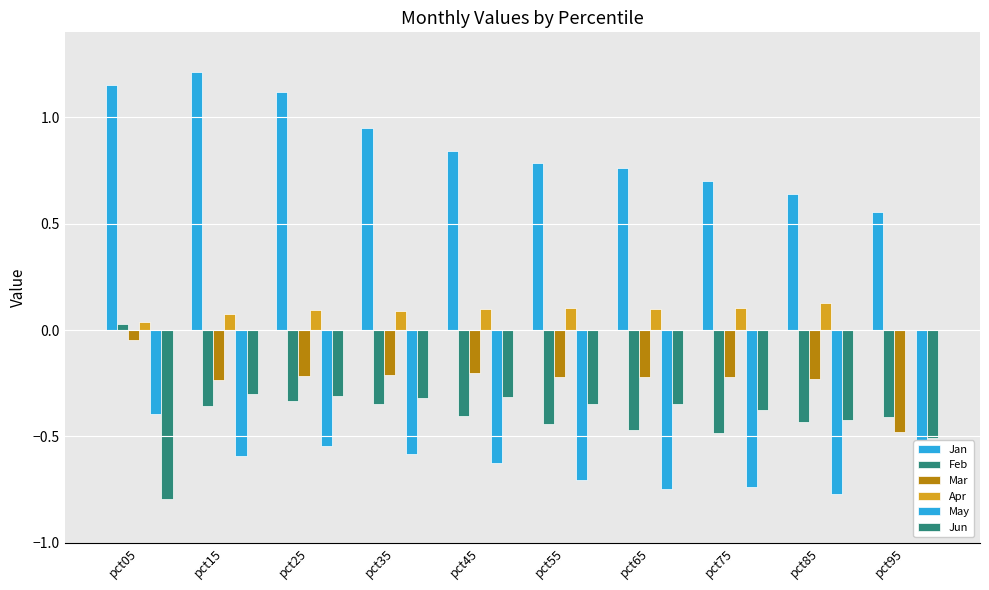

How many values in Apr are above zero?

9